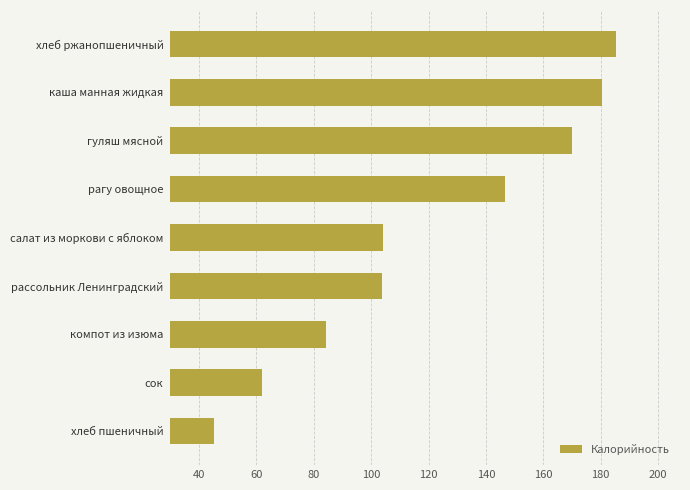

How many categories are shown in the chart?

9